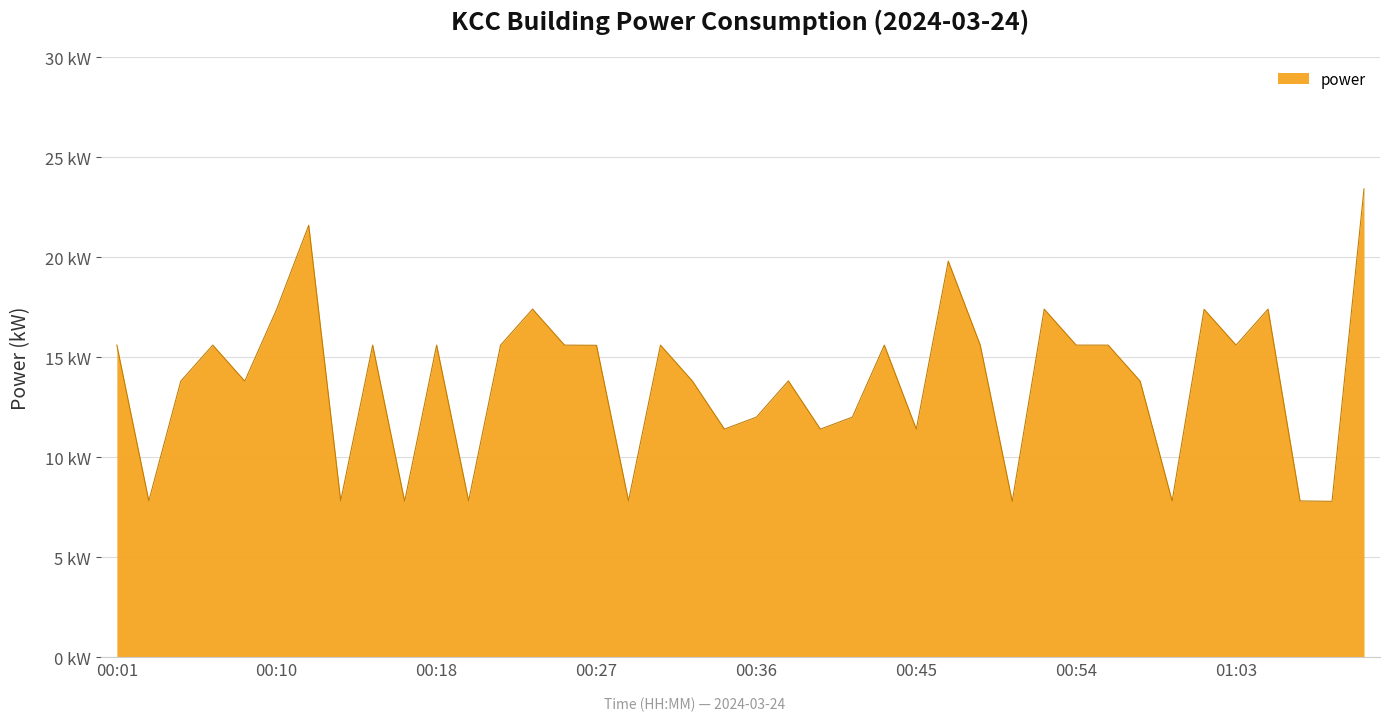

Is this an area chart (filled region under the line)?

Yes